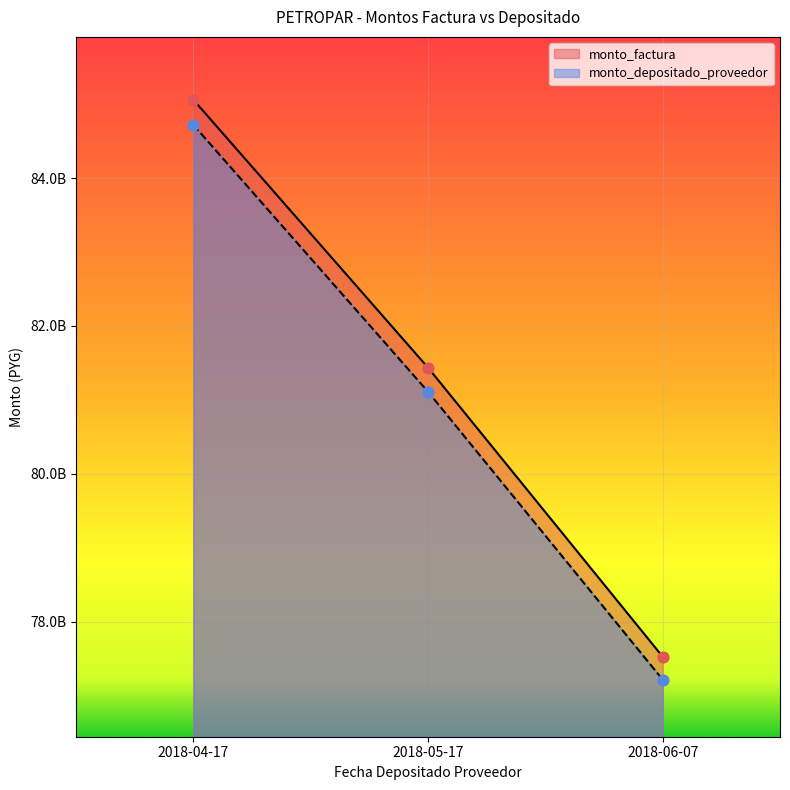

At how many categories does at least one series exceed 77714562717?

2